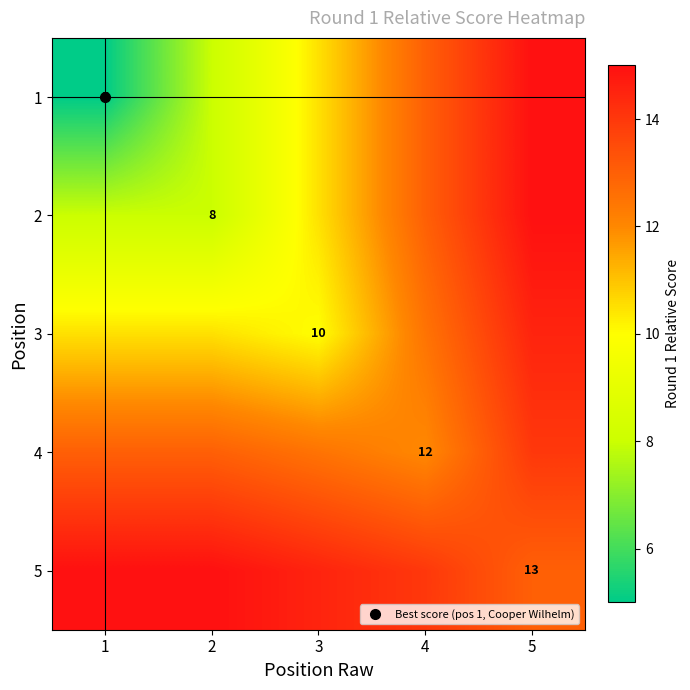

What is the total value across all series at 2?

54.5